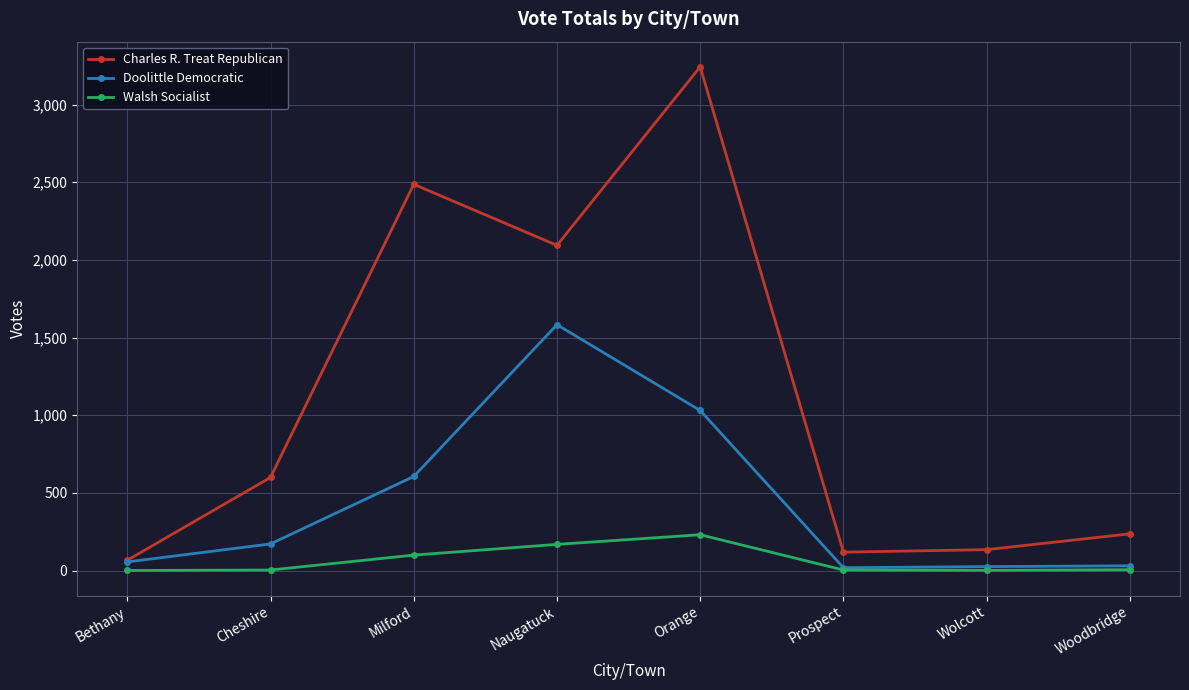

Is the value of Charles R. Treat Republican at Milford greater than the value of Walsh Socialist at Cheshire?

Yes